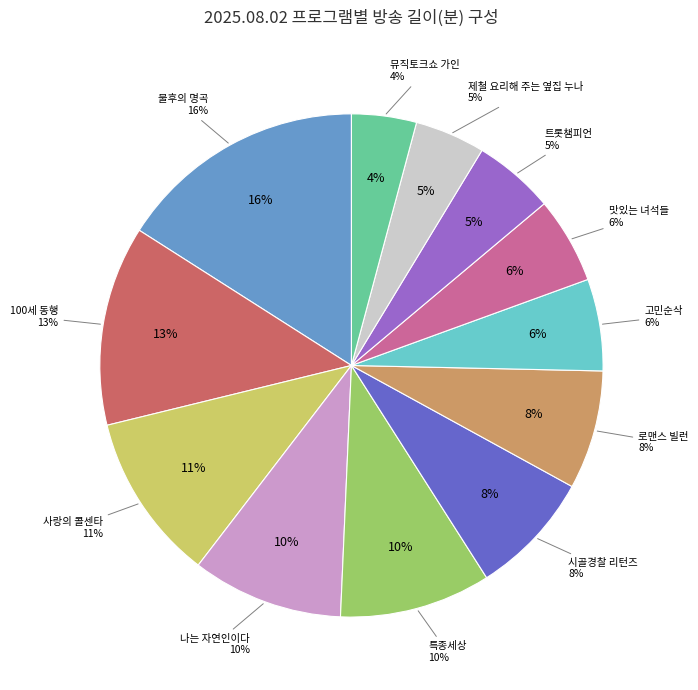

Is it true that 나는 자연인이다 (17:50) is 1% of the pie?

False